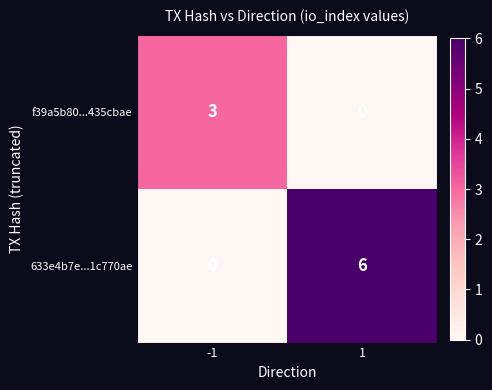

What is the greatest value displayed?

6